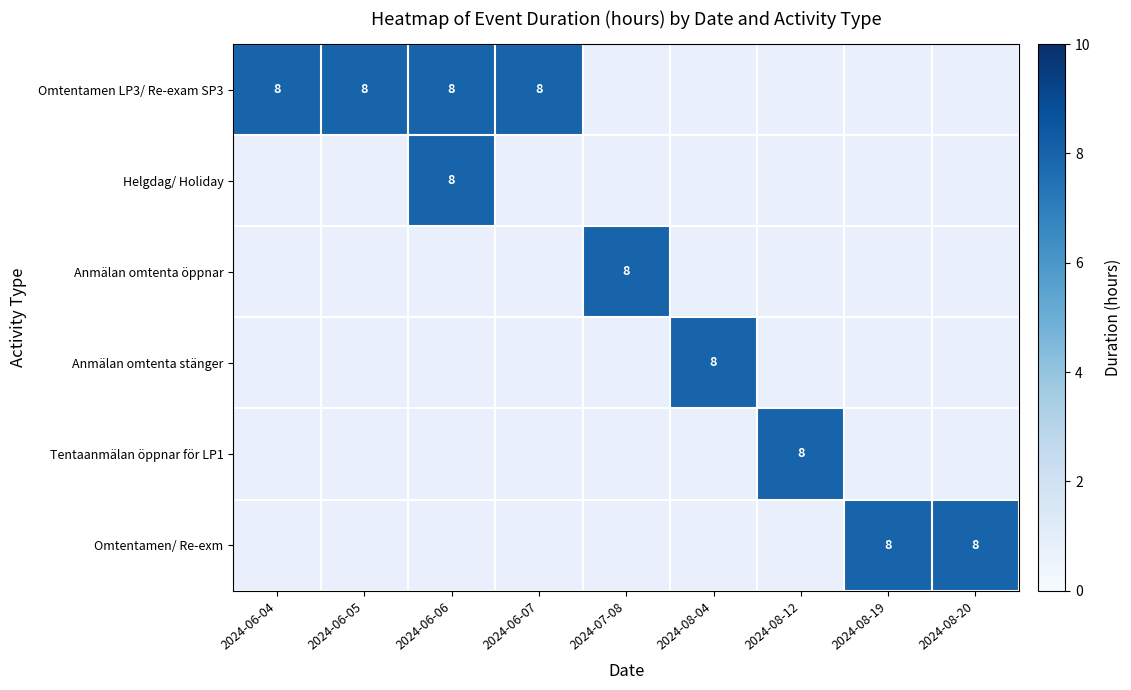

Which has a higher value, 2024-06-04 or 2024-06-06?

2024-06-04